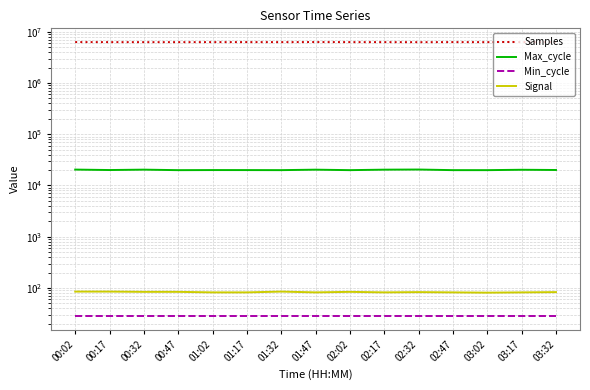

How many interior local valleys does the Signal series have?

3